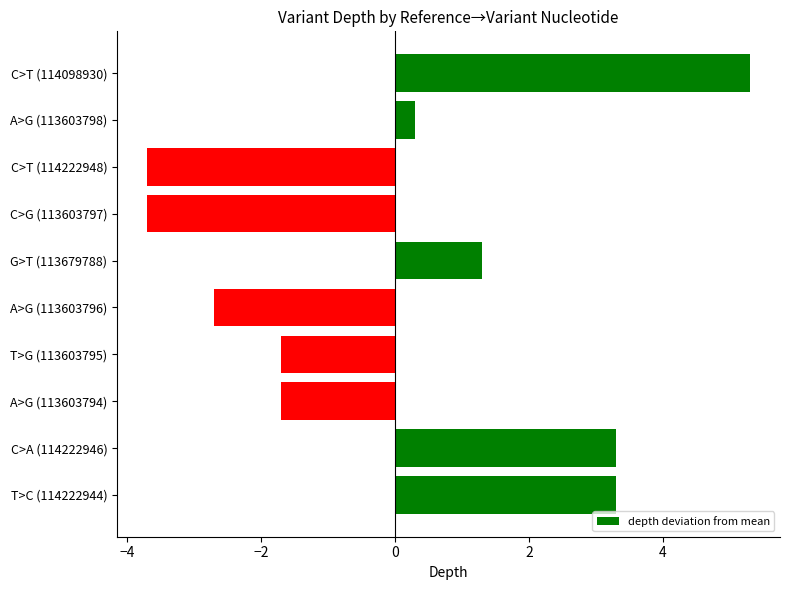

Approximately how many times larger is the value at G>T (113679788) compared to C>A (114222946)?

0.4